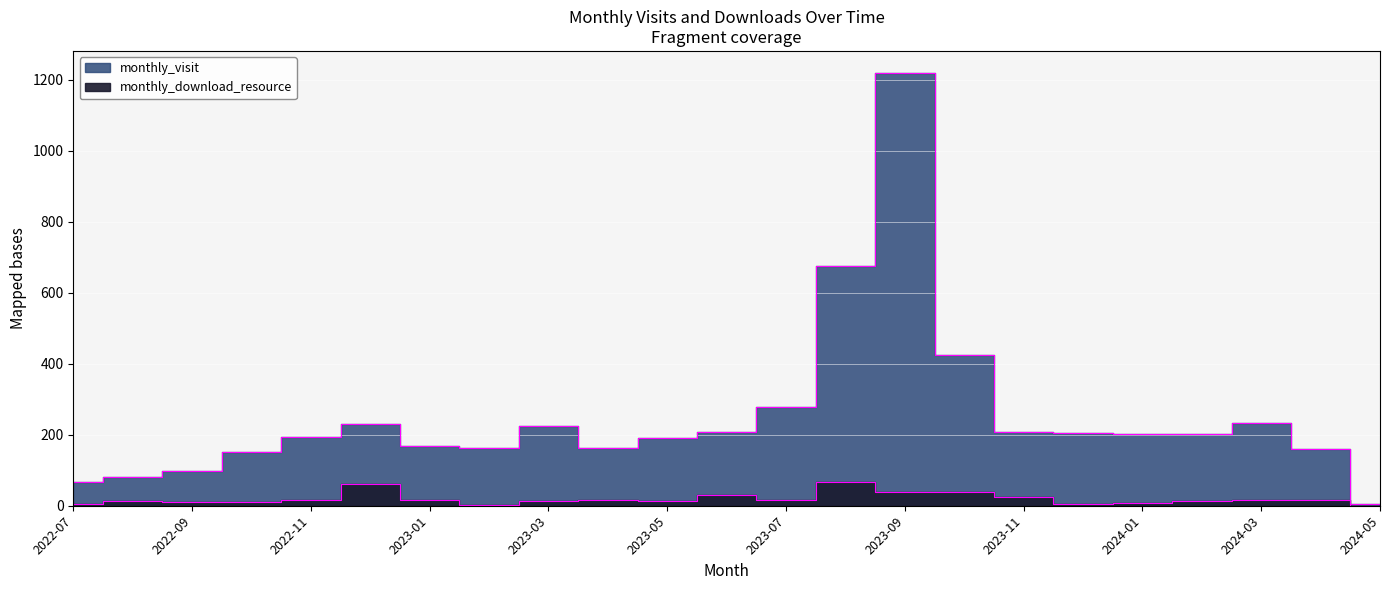

What is the sum of all monthly_download_resource values?

444